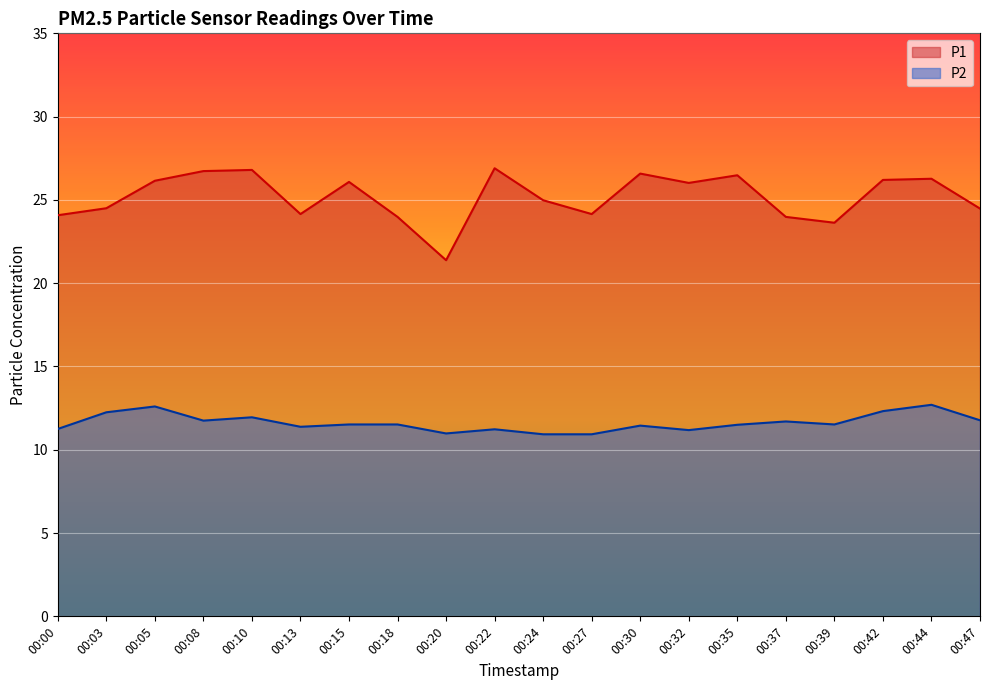

What is the approximate value of P2 at 00:42?

12.3